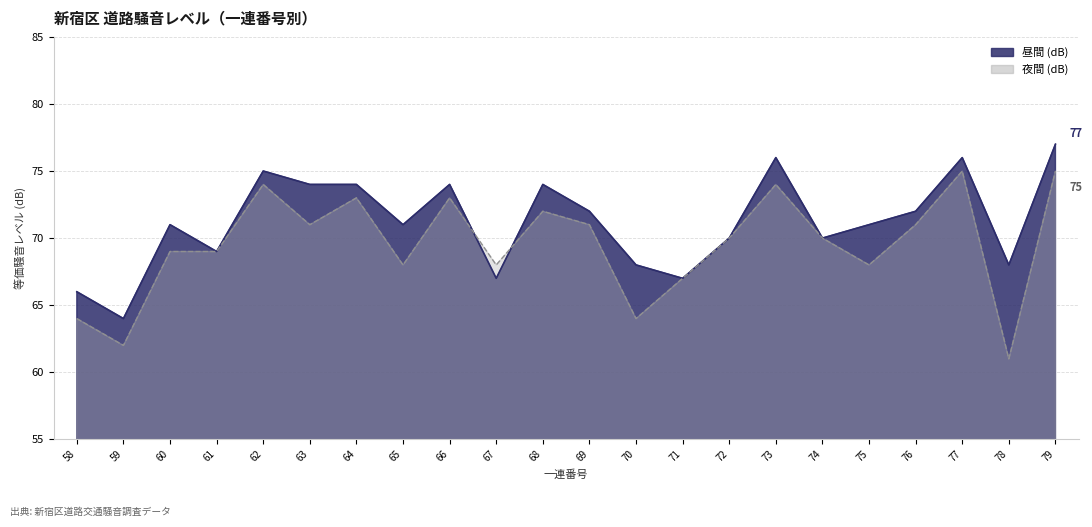

Which series has the largest total across all categories?

昼間(dB)